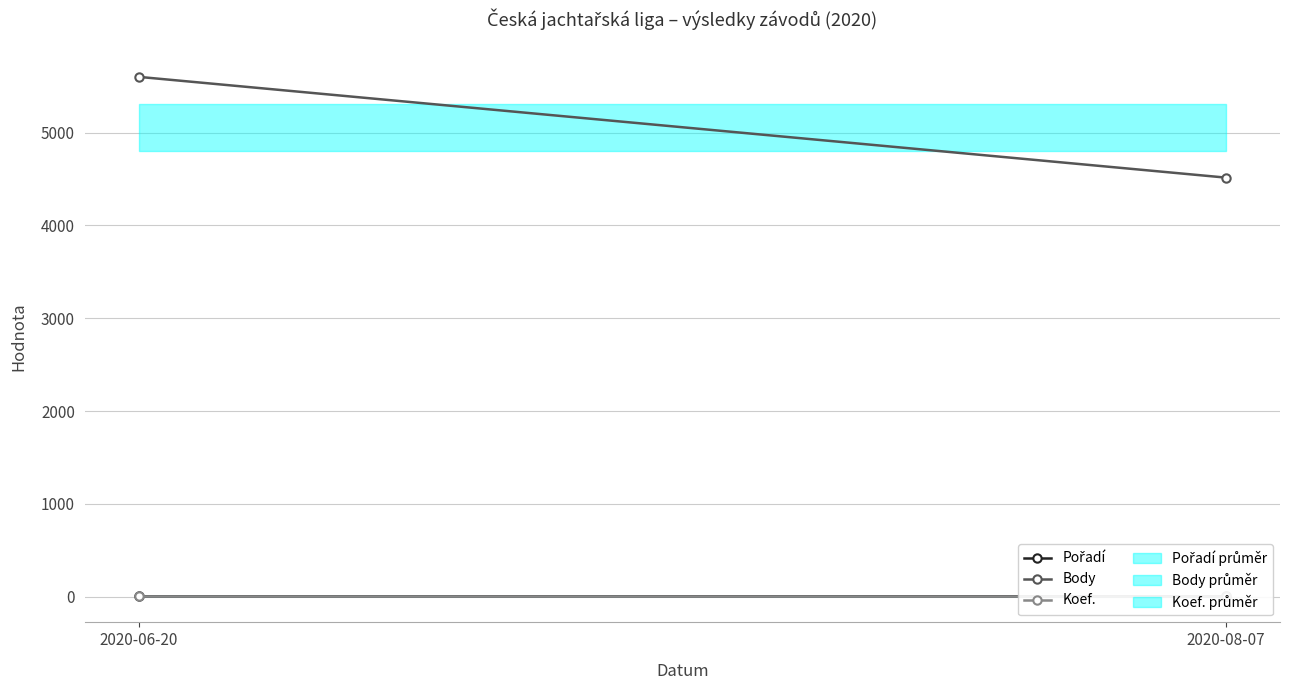

The Pořadí series shows 3 at 2020-06-20. True or false?

True